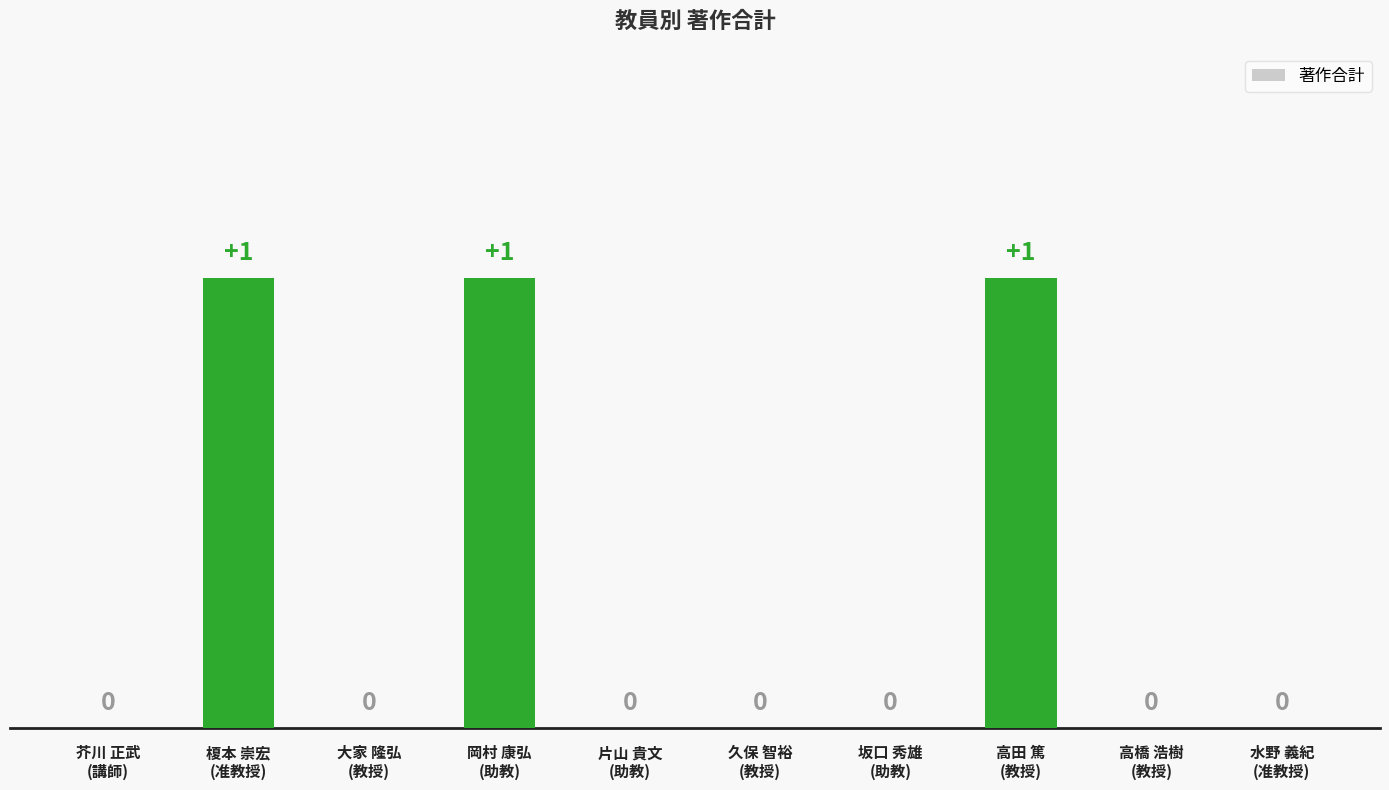

Count the number of values greater than 0.

3